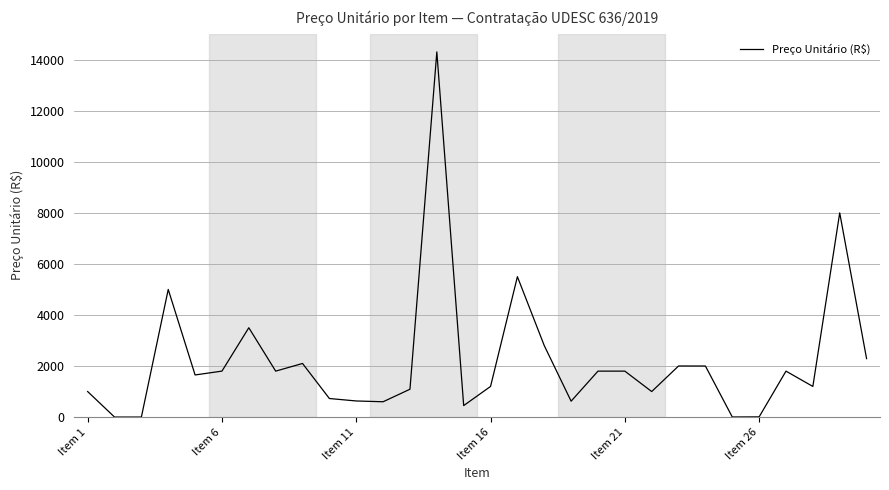

What is the difference between the maximum and minimum values?

14306.0